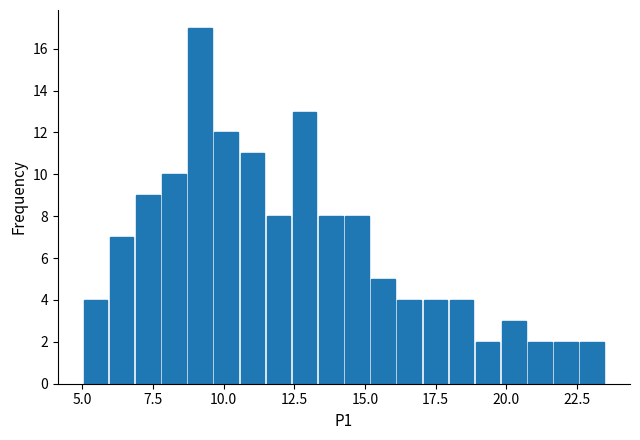

Read against the x-axis, roughly where is the centre of the tallest bar?

9.0